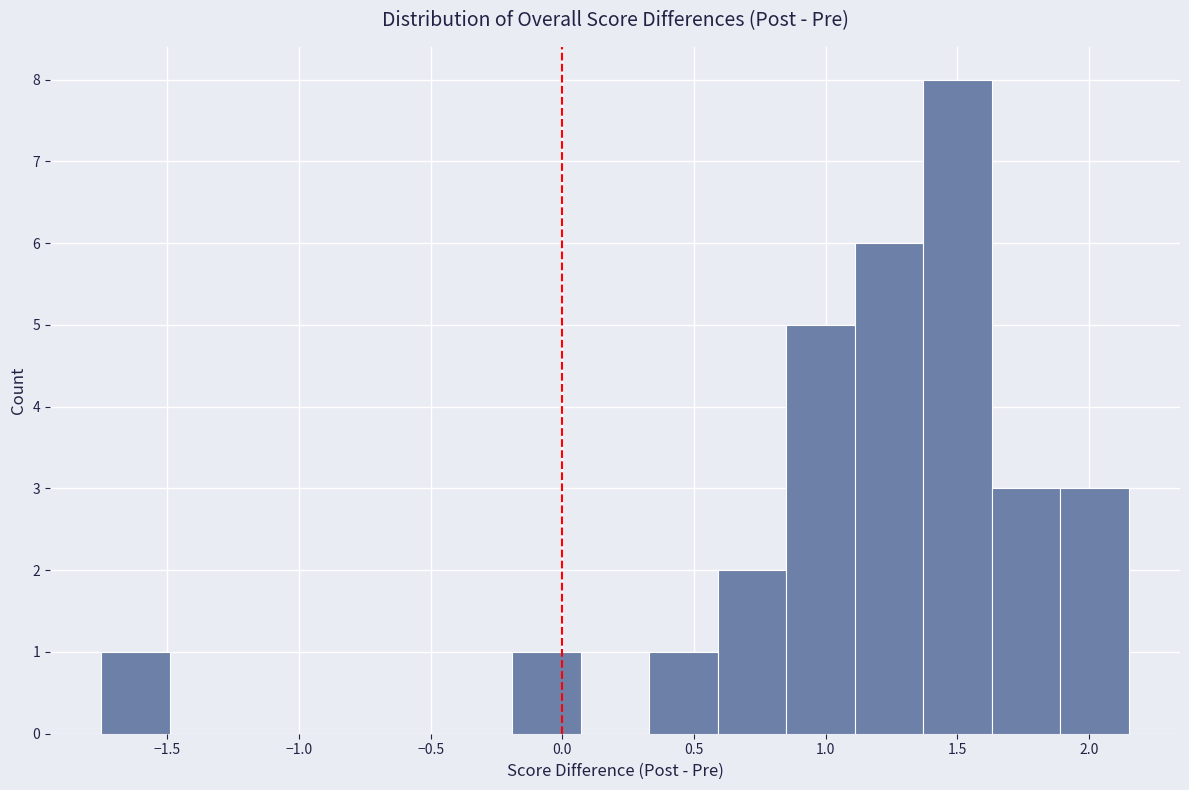

Reading left to right, transcribe this chart: for each bar, give the range it covers on the x-axis and its height. Neither the bar edges nor the heights are printed on the chart, so give them approximately, as read against the axes.

-1.75 to -1.49: 1
-1.49 to -1.23: 0
-1.23 to -0.97: 0
-0.97 to -0.71: 0
-0.71 to -0.45: 0
-0.45 to -0.19: 0
-0.19 to 0.07: 1
0.07 to 0.33: 0
0.33 to 0.59: 1
0.59 to 0.85: 2
0.85 to 1.11: 5
1.11 to 1.37: 6
1.37 to 1.63: 8
1.63 to 1.89: 3
1.89 to 2.15: 3